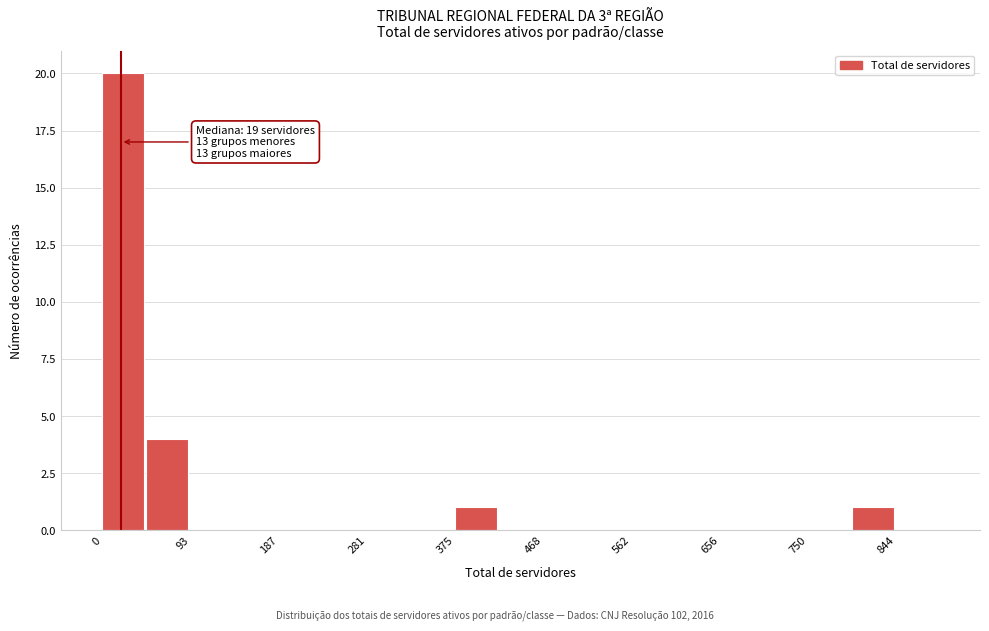

Which range on the x-axis has the tallest bar?

0 to 50